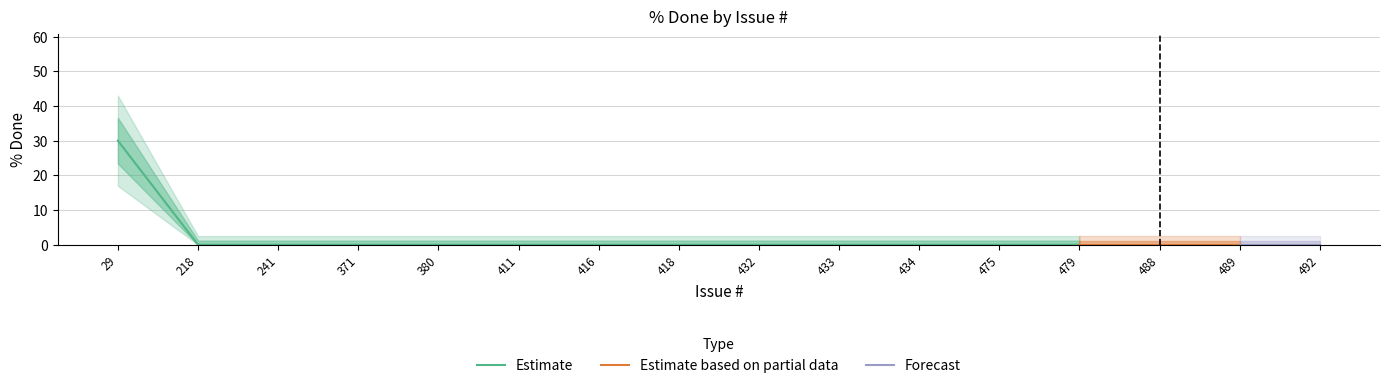

Reading left to right, extract all data points from this chart.

29=30	218=0	241=0	371=0	380=0	411=0	416=0	418=0	432=0	433=0	434=0	475=0	479=0	488=0	489=0	492=0